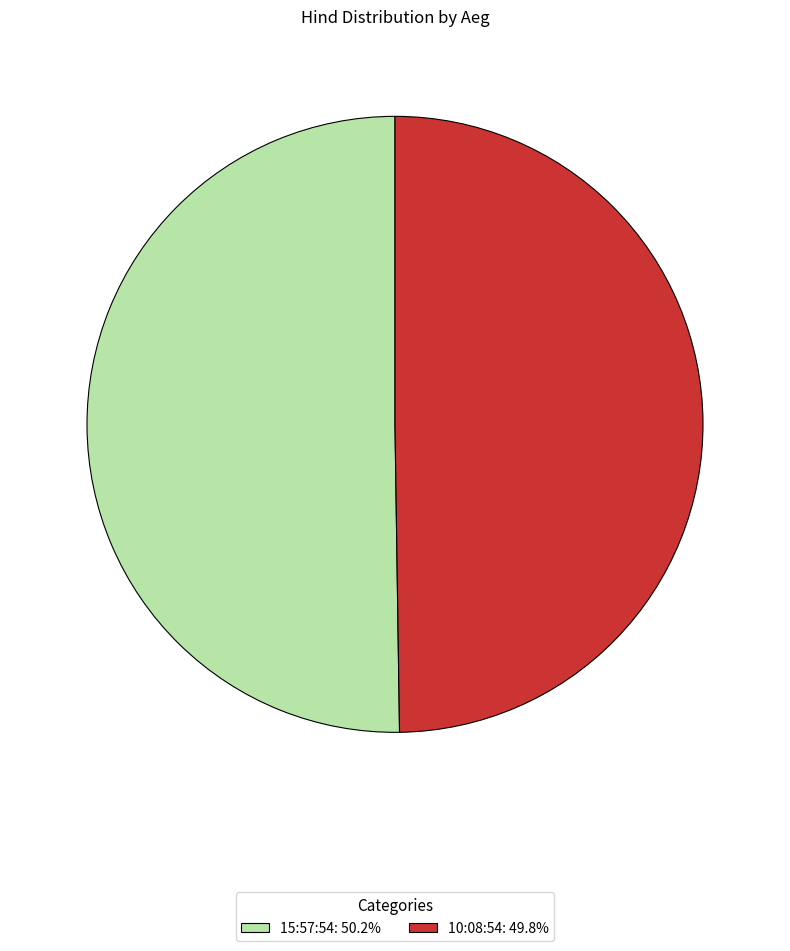

How many slices are in this pie chart?

2